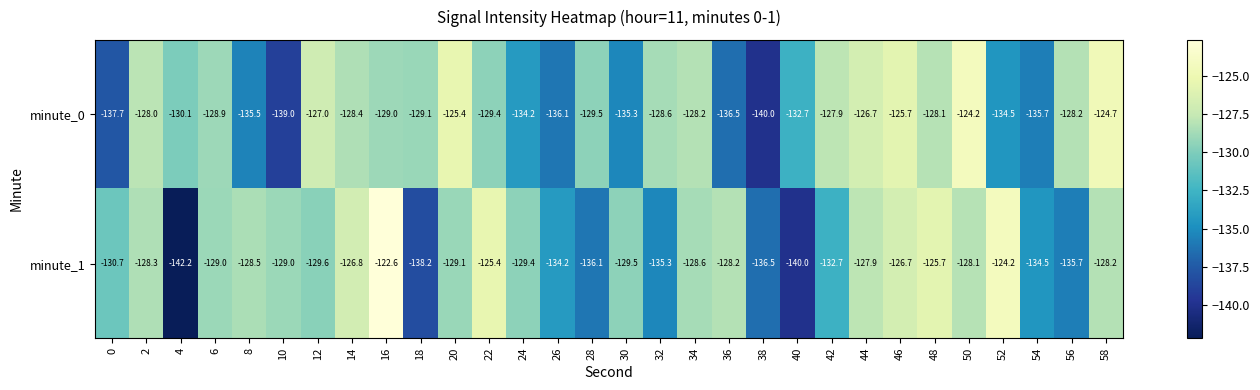

What is the total value across all series at 16?

-251.6